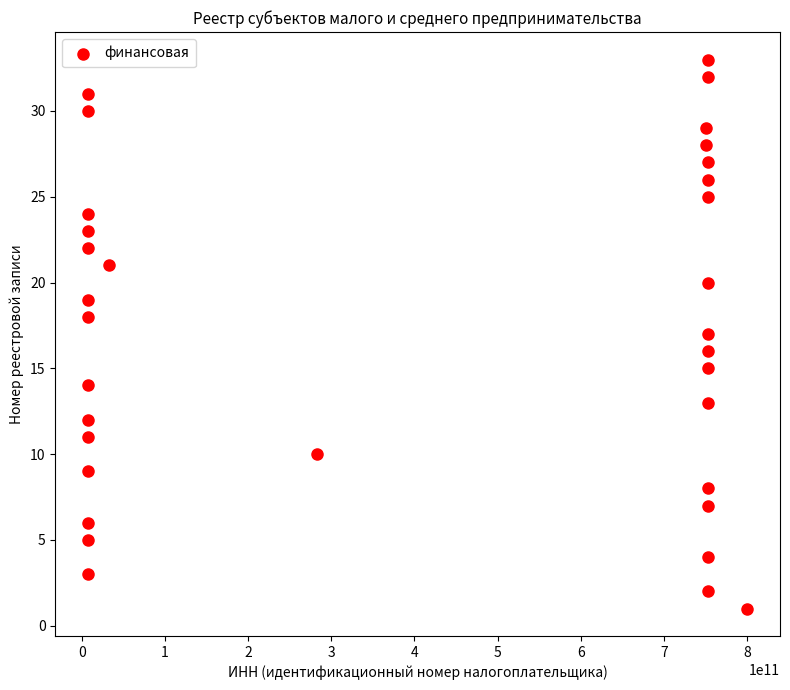

What is the range of X values (max minus min)?

792587718566